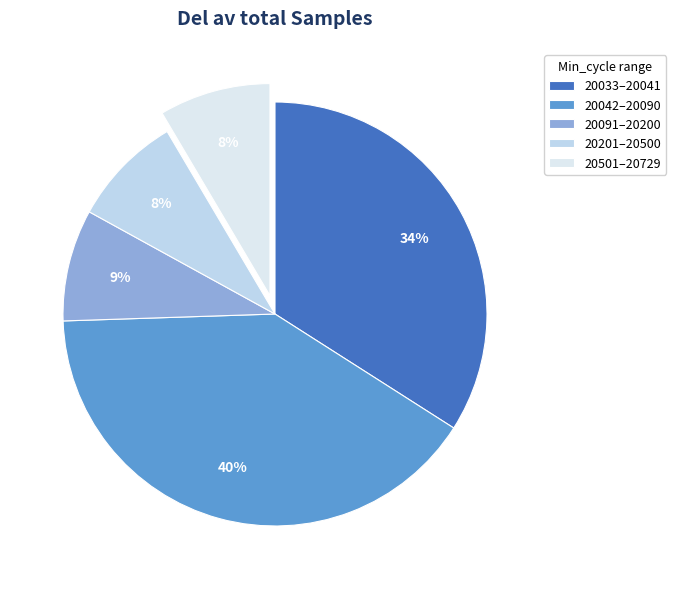

To the nearest percent, what is the average slice percentage?

20%